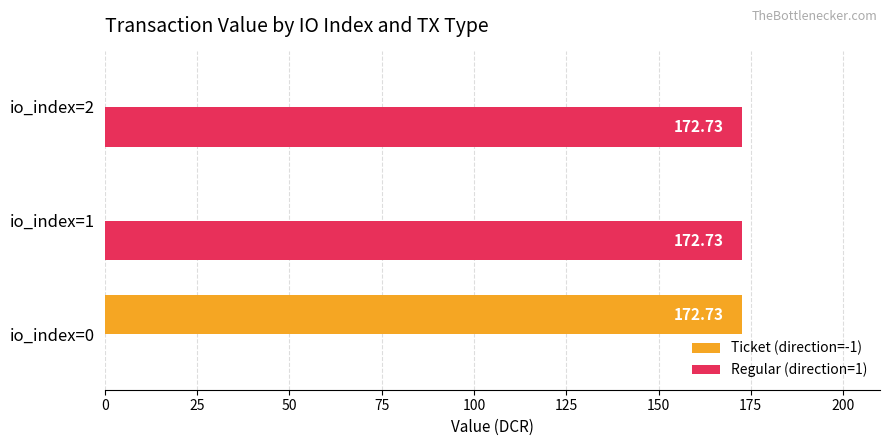

What is the sum of the Regular (direction=1) values at io_index=2 and io_index=1?

345.5